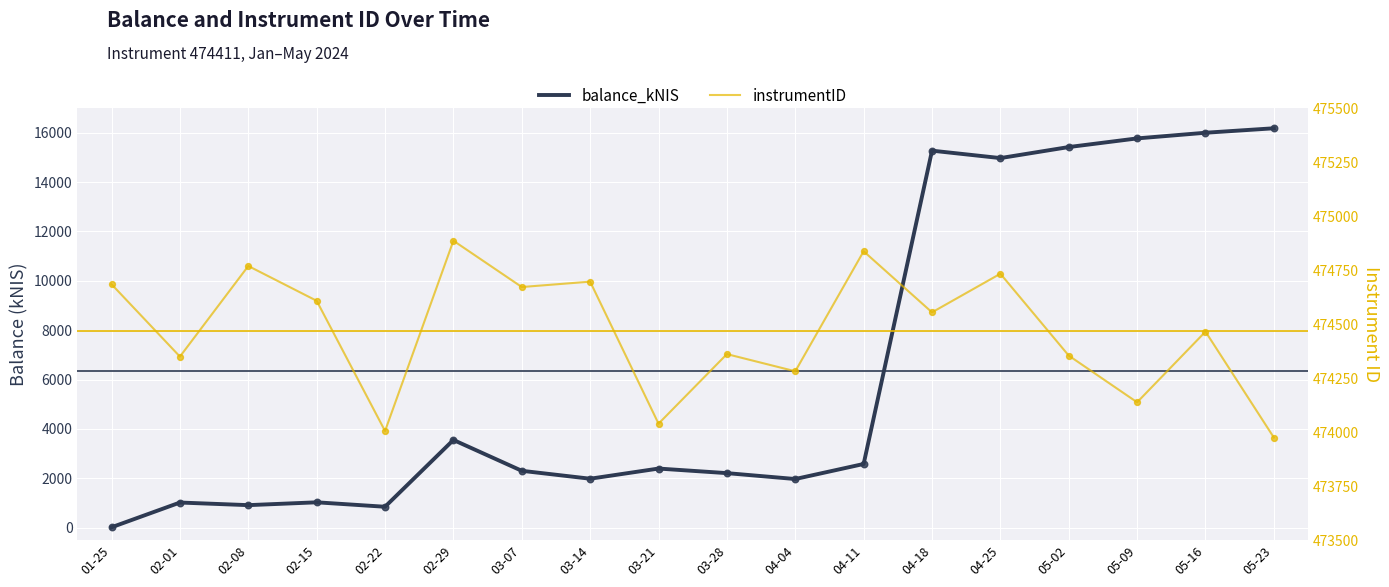

What are all the series names shown in the legend?

balance_kNIS, instrumentID